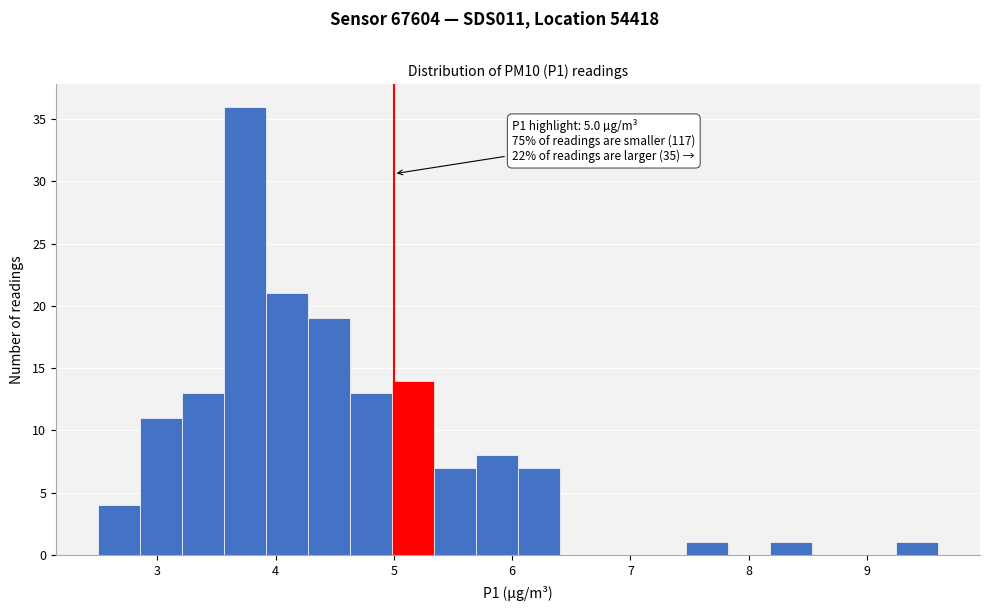

Around what value on the x-axis is the tallest bar? Give the approximate position of its centre, as read against the axis.

3.7